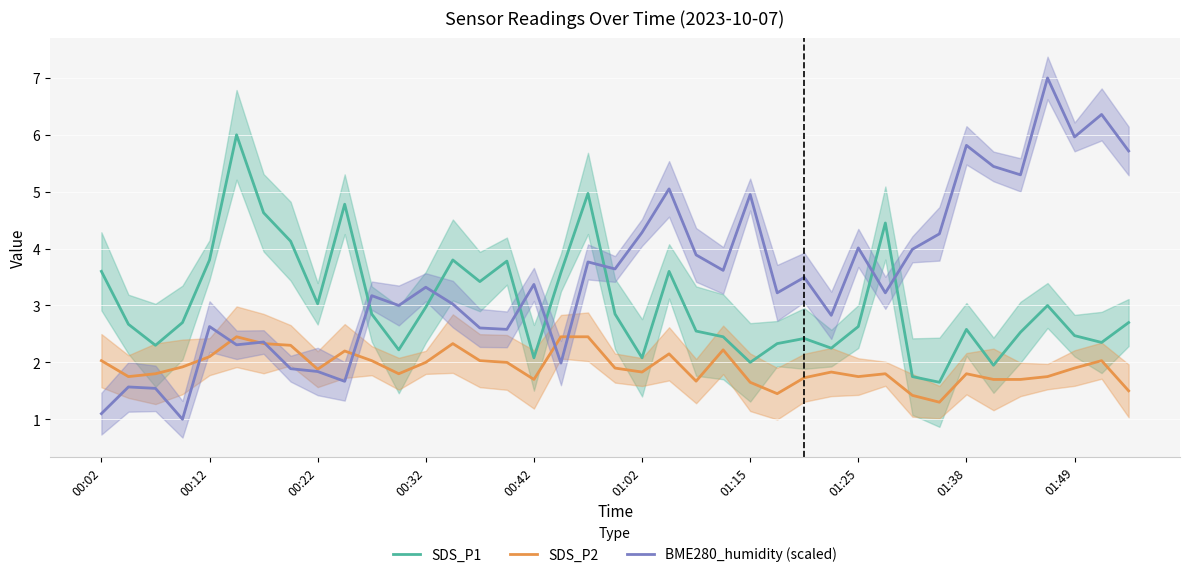

Rank the series by their average value, from lowest to highest.

SDS_P2, SDS_P1, BME280_humidity (scaled)